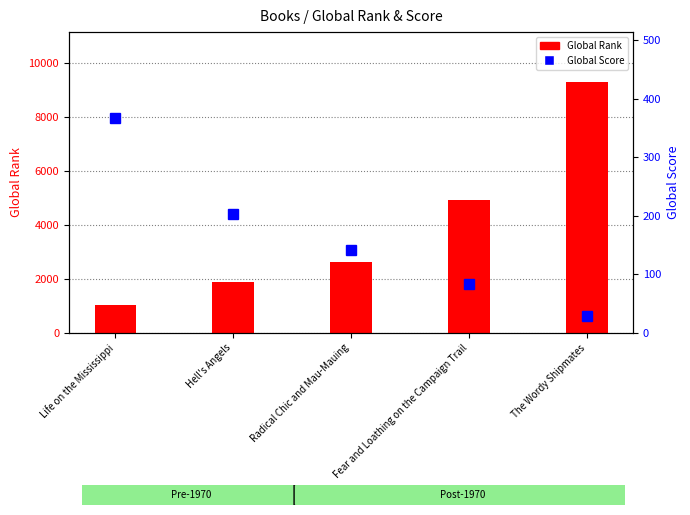

What is the maximum value for Global Score?

367